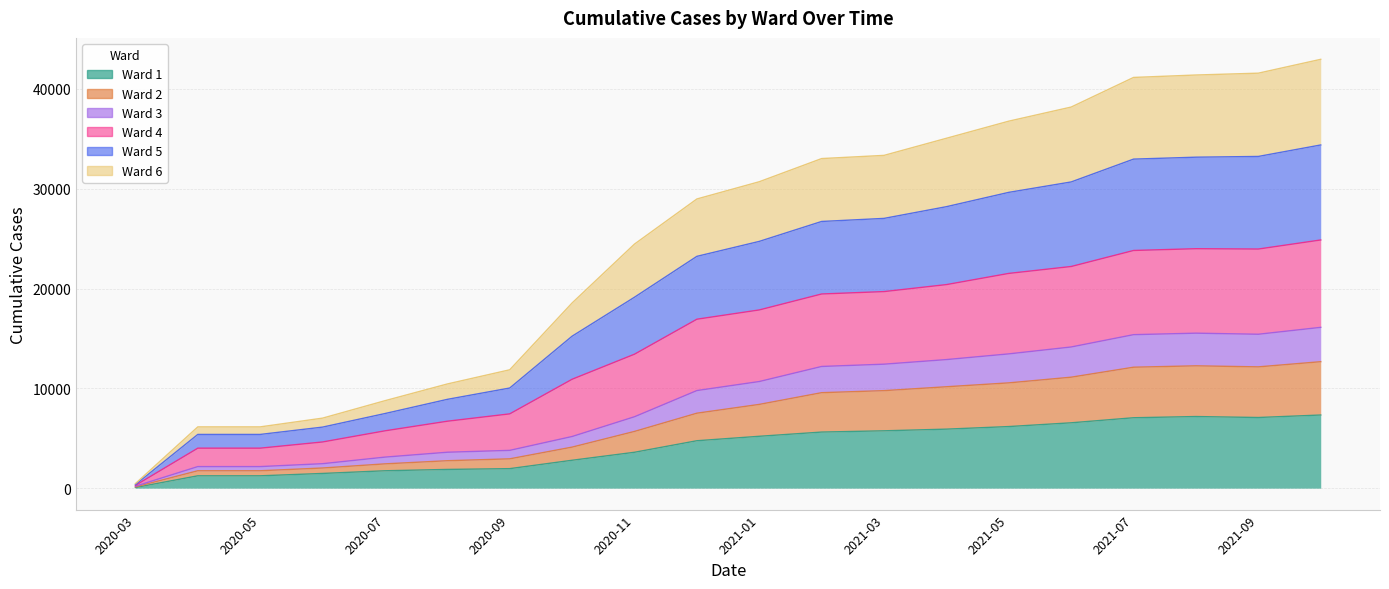

True or false: Ward 2 has more than 0 points higher than both neighbors.

True